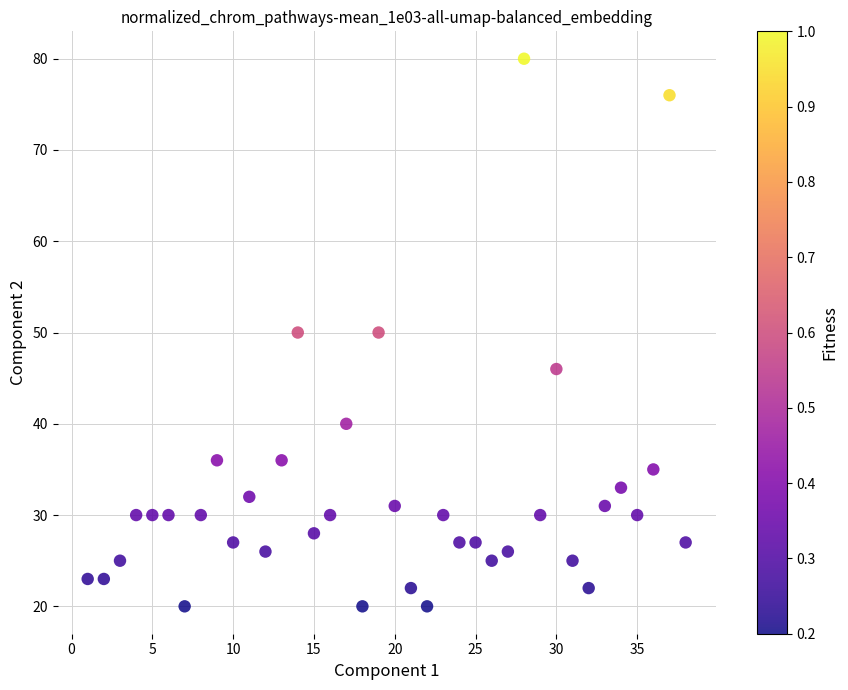

What is the range of Y values (max minus min)?

60